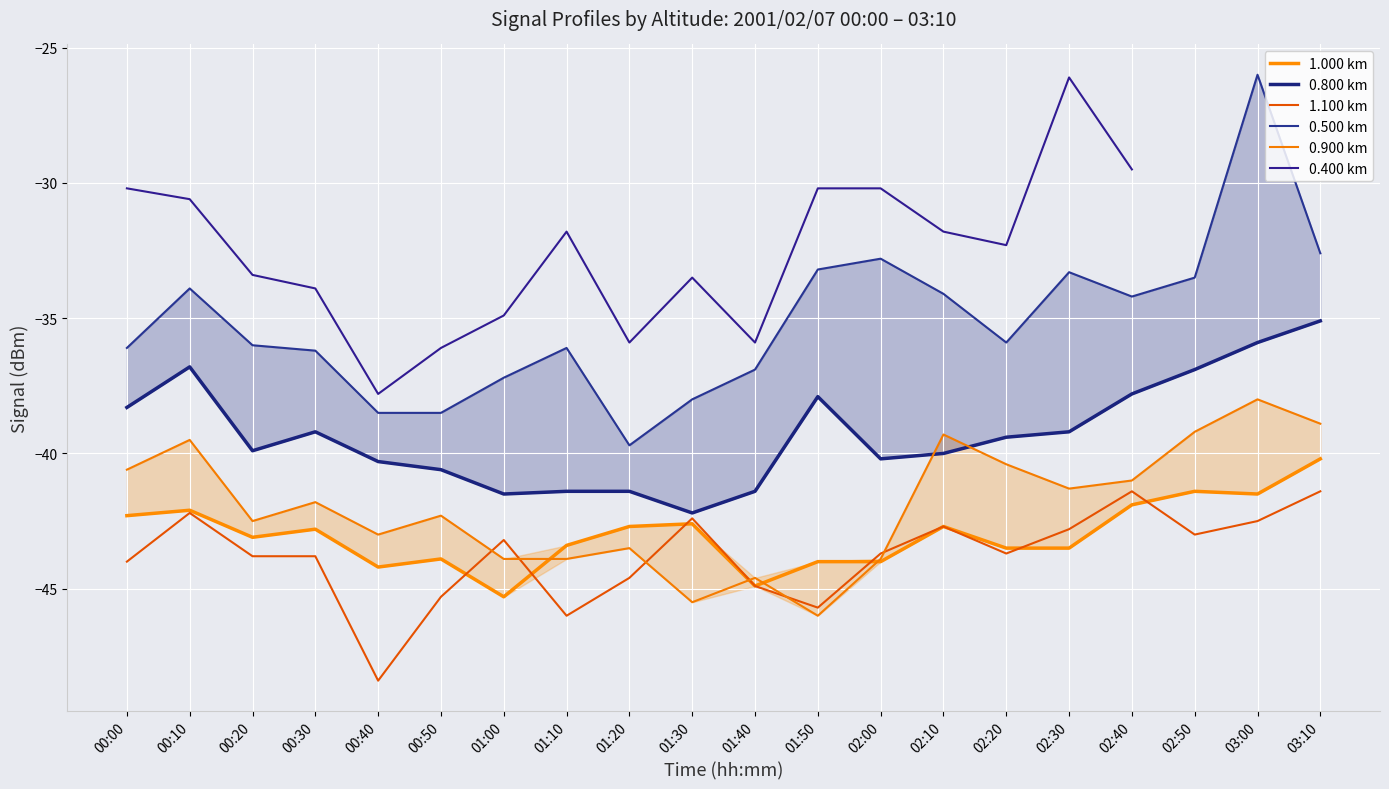

True or false: 0.400 km has more than 1 points higher than both neighbors.

True